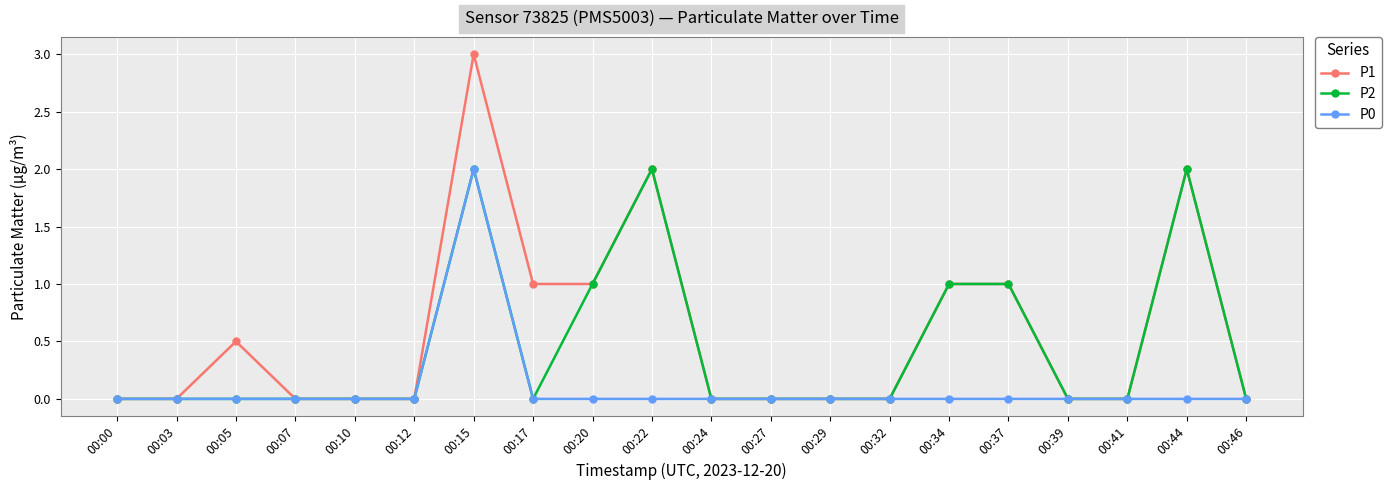

Count the P0 values in the range 0 to 1.

19